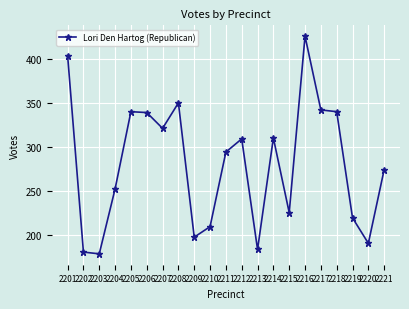

What is the average value?

280